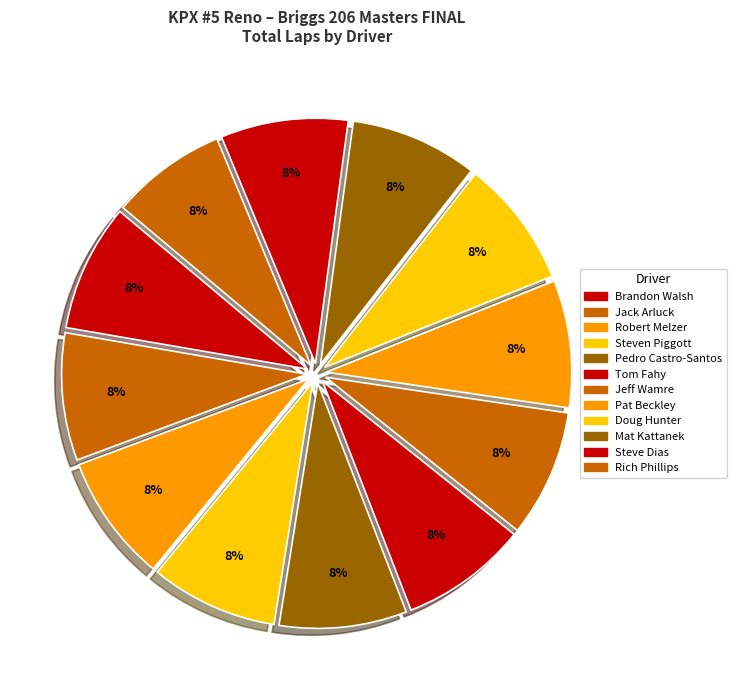

How many segments does this pie chart have?

12